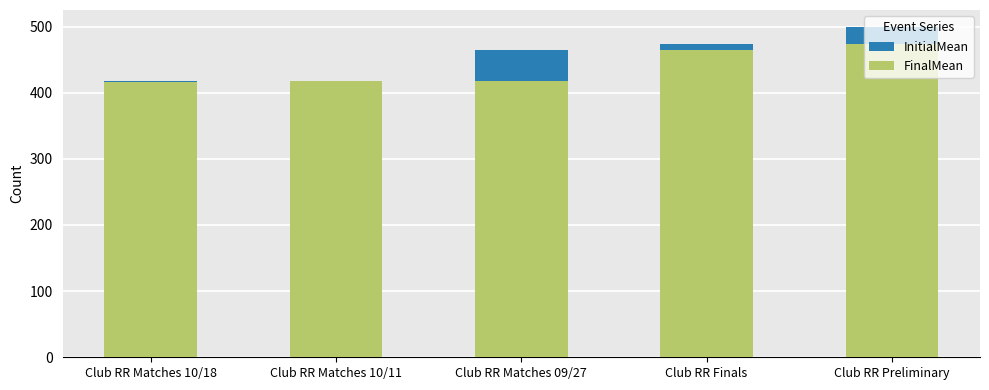

Which series changed the most between Club RR Finals and Club RR Preliminary?

InitialMean